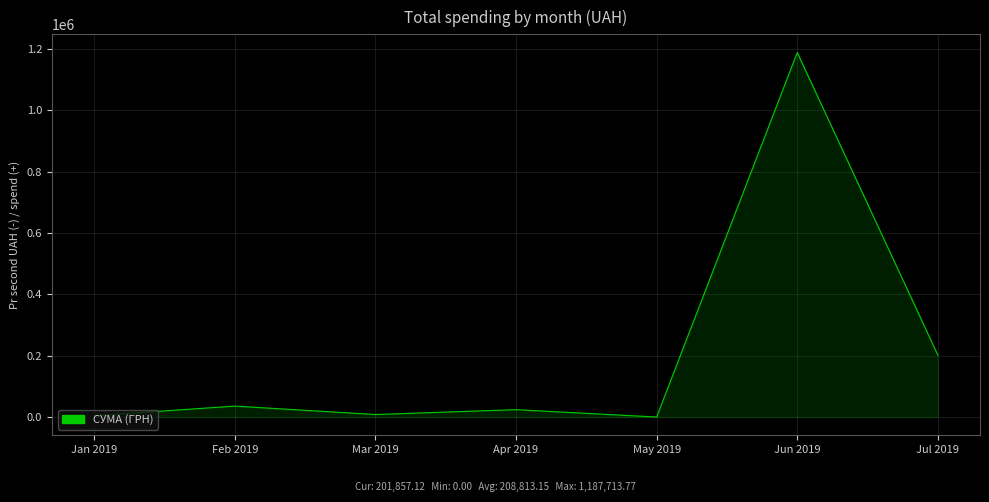

What is the change in value from May 2019 to Jul 2019?

+201857.1